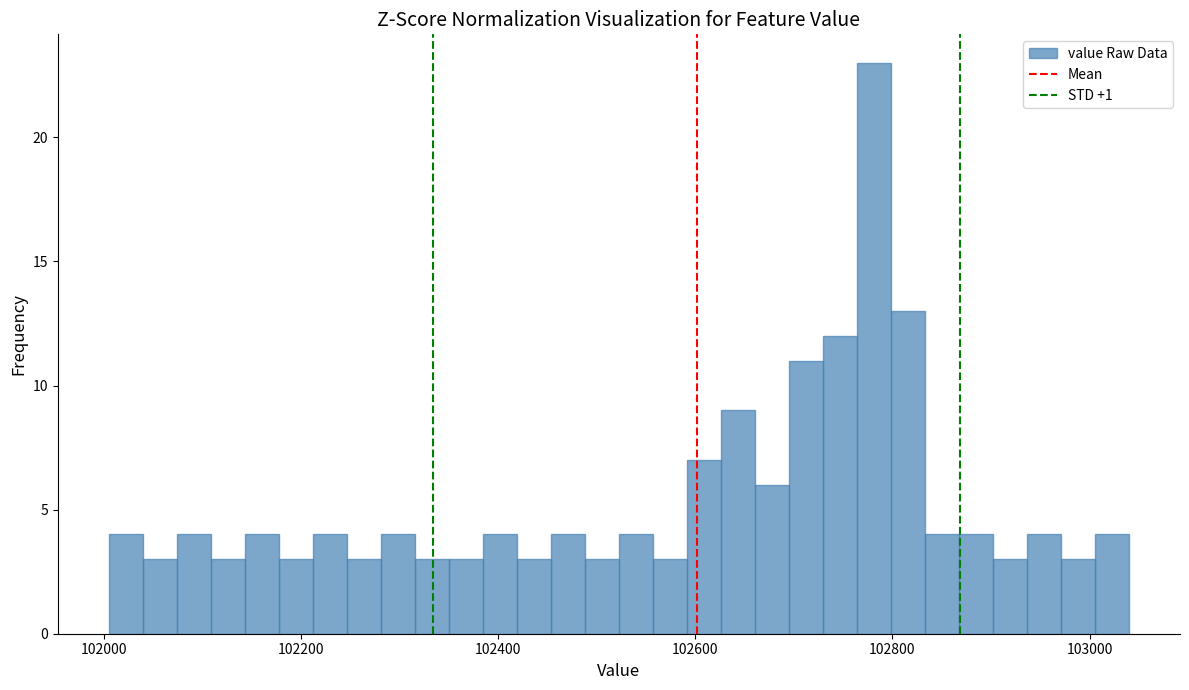

Around what value on the x-axis is the tallest bar? Give the approximate position of its centre, as read against the axis.

102780